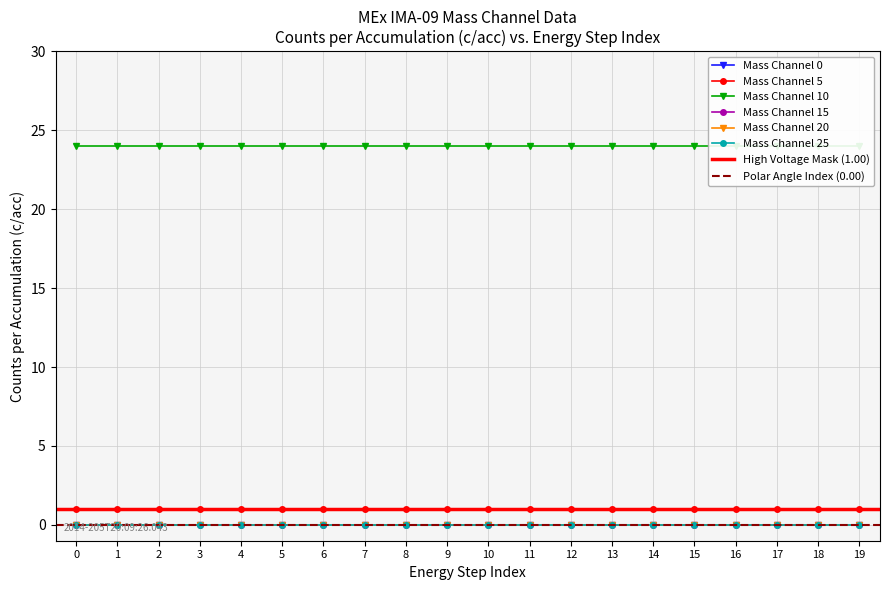

True or false: Mode Data Values and Mass Channel 0 cross at least once.

False